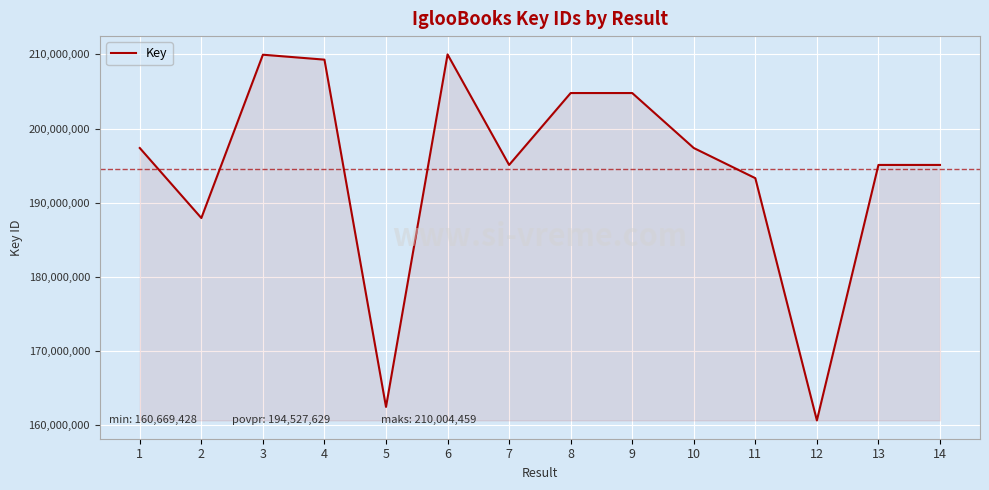

How many lines are shown in the chart?

1